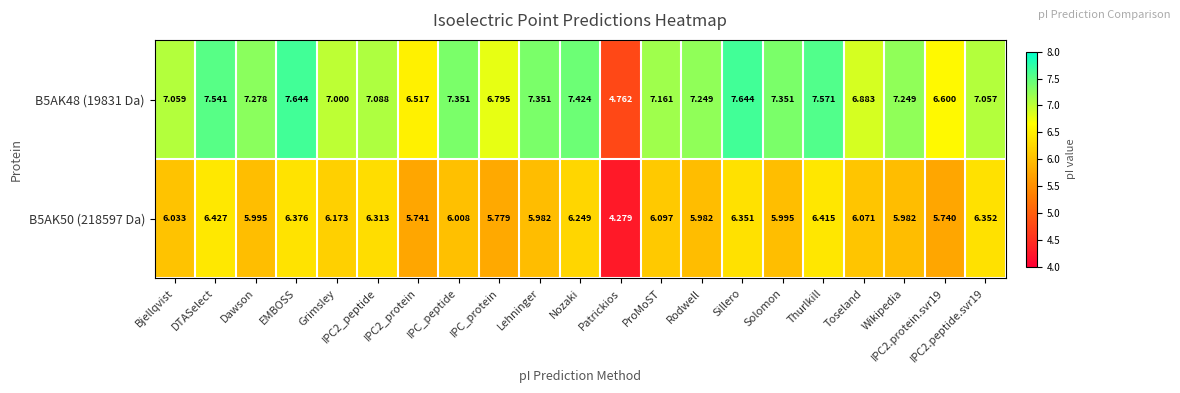

Which category has the highest value in the B5AK50 (218597 Da) series?

DTASelect